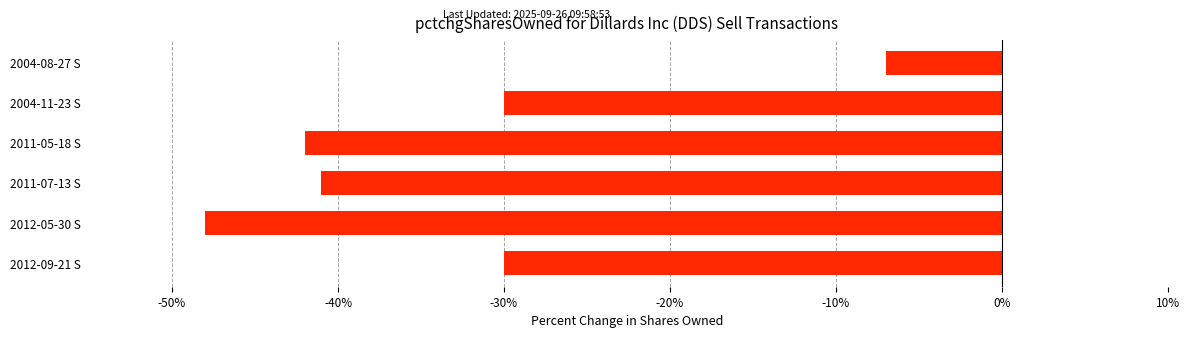

Does the chart contain any negative values?

Yes